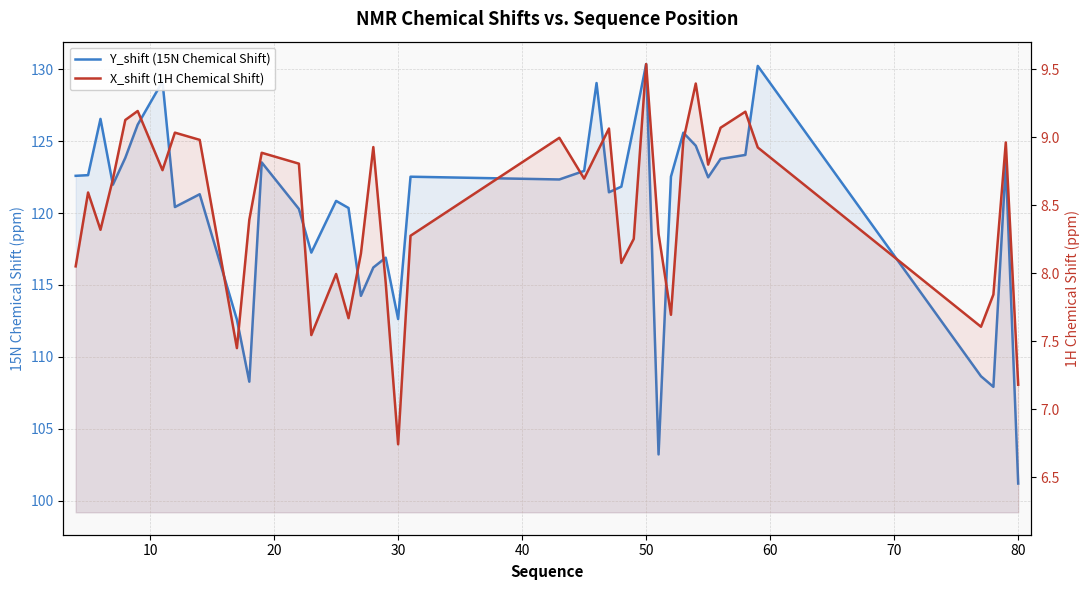

How many interior local peaks does the Y_shift (15N Chemical Shift) series have?

12